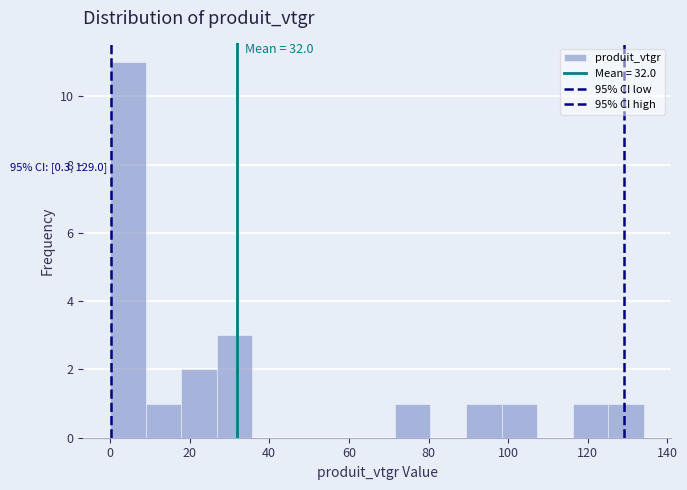

Which range on the x-axis has the tallest bar?

0 to 8